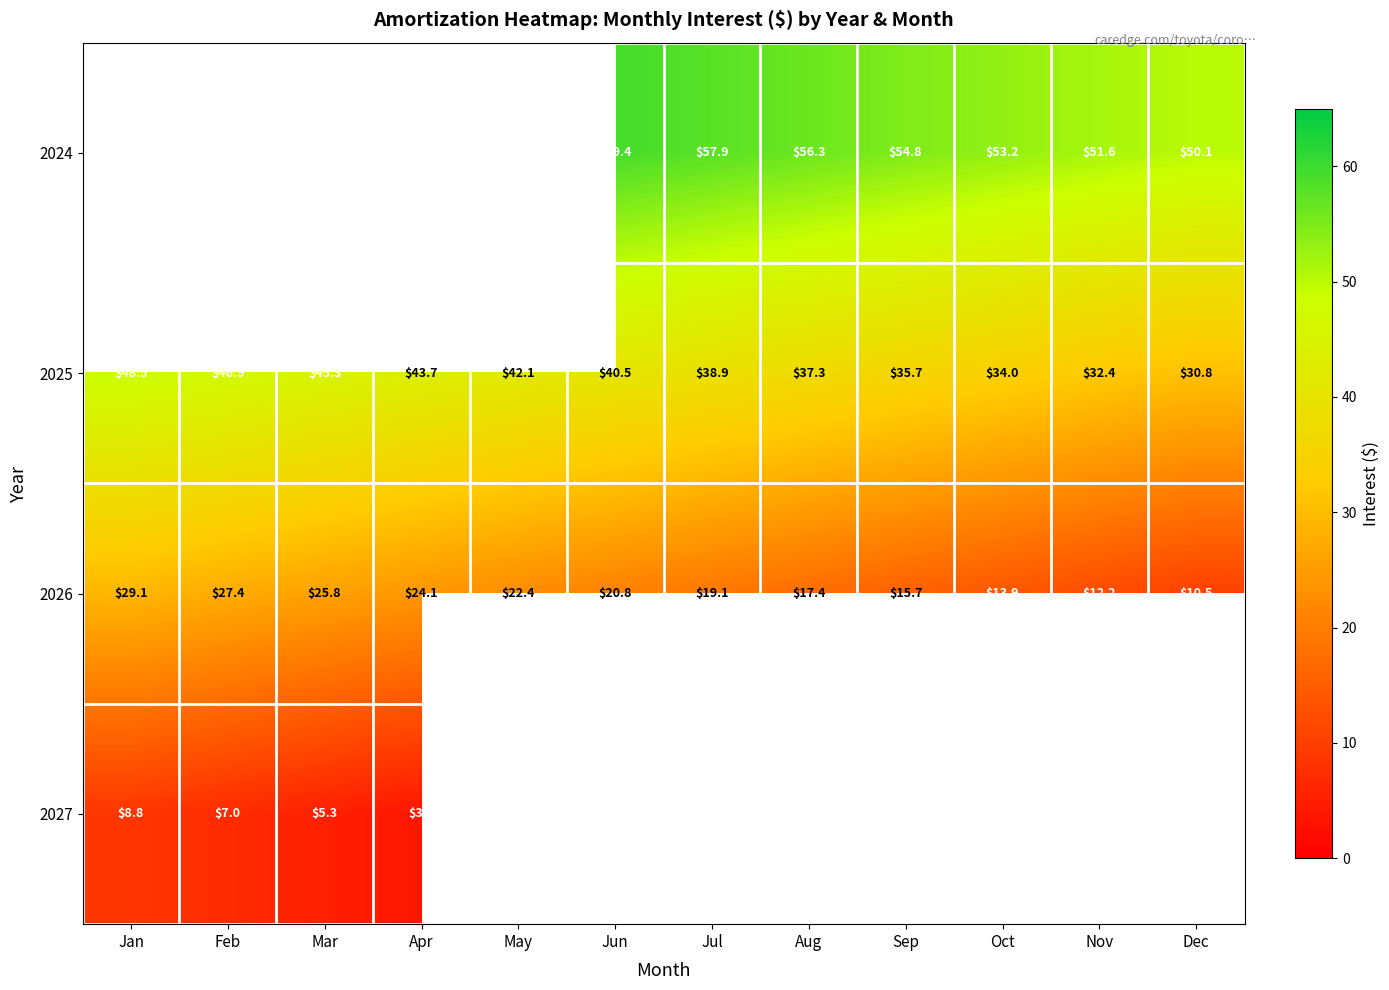

Between Sep and May, which is larger?

May